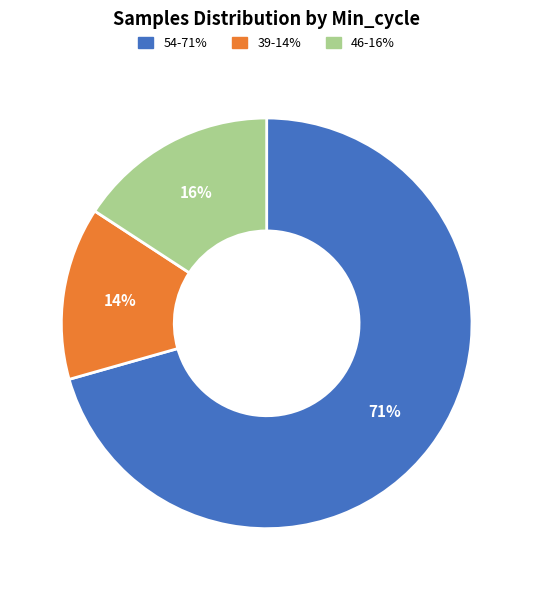

Is there a majority slice in this chart?

Yes